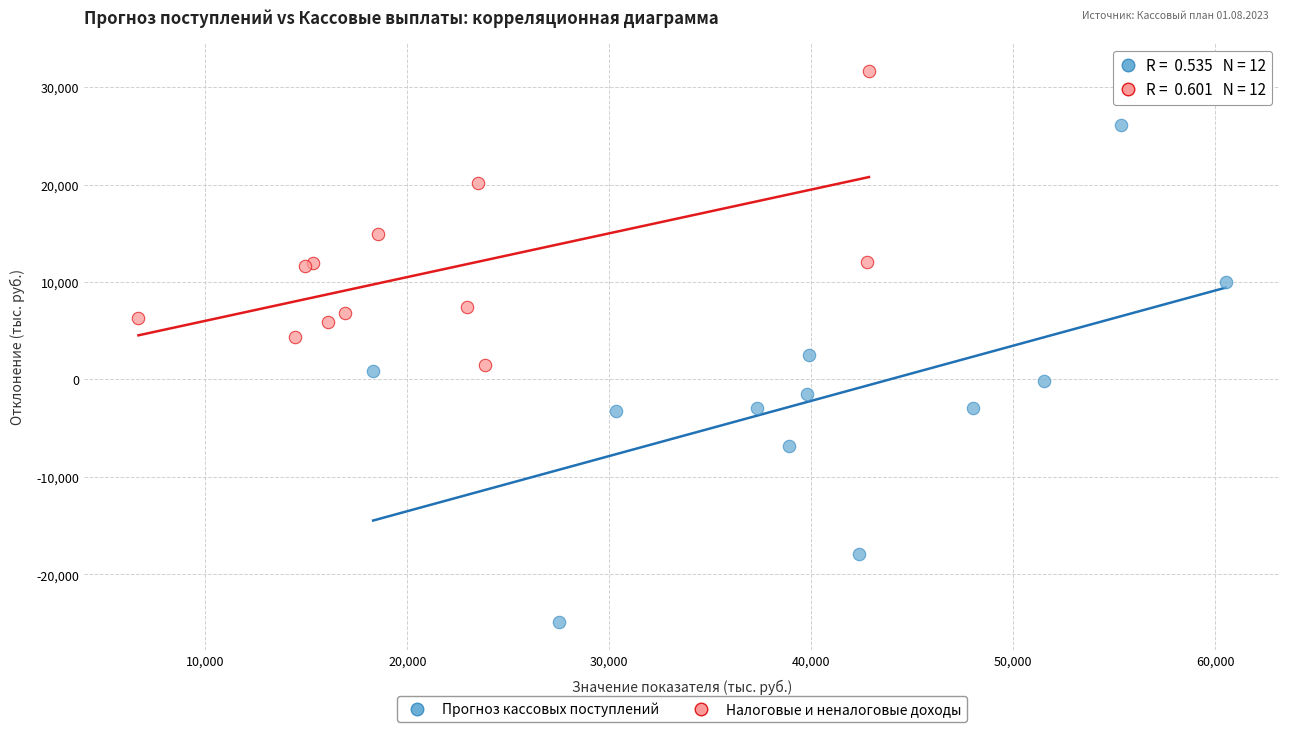

Which series has the widest spread of Y values?

Прогноз кассовых поступлений